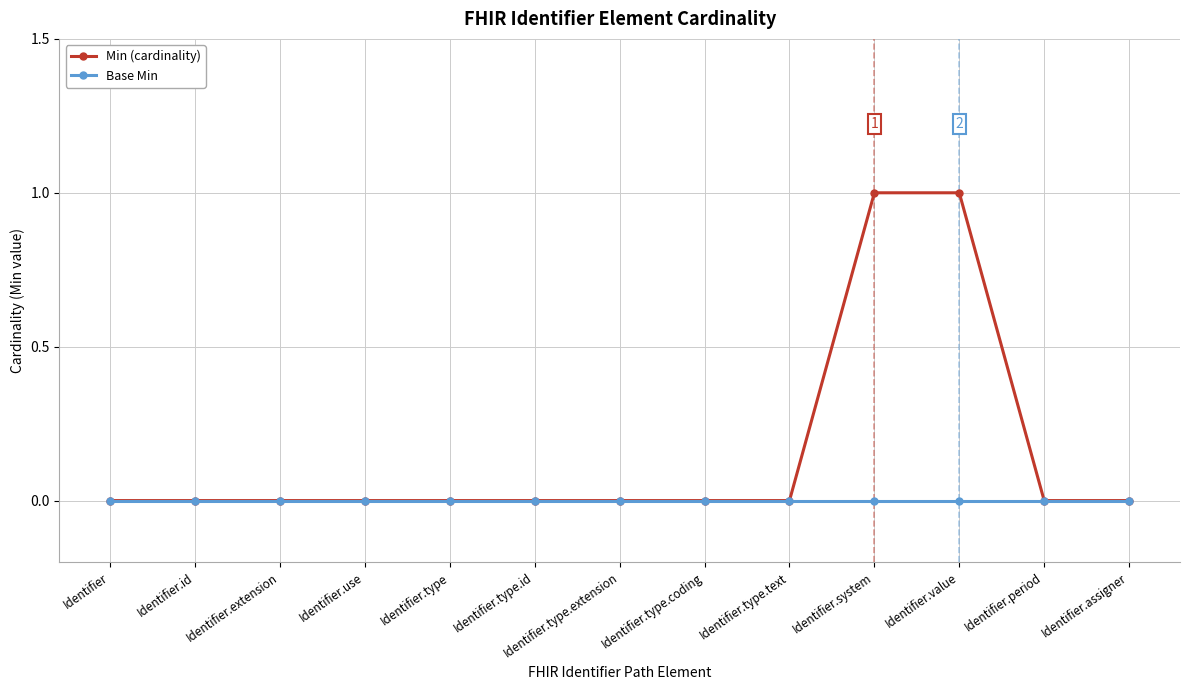

Which series has the widest spread of values?

Min (cardinality)